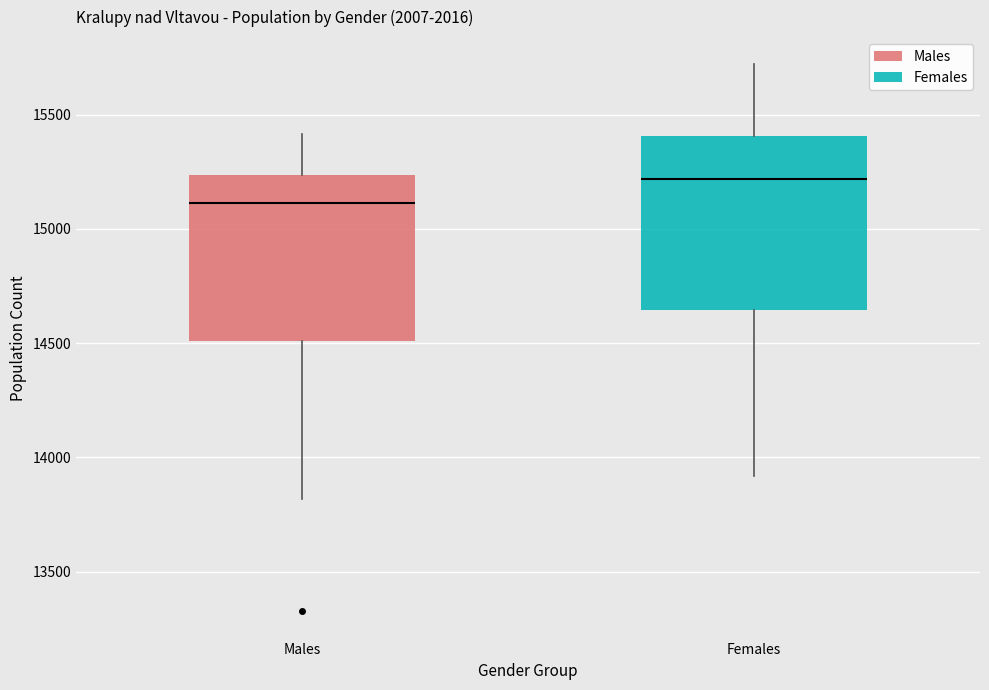

Which box has the highest median line?

Females